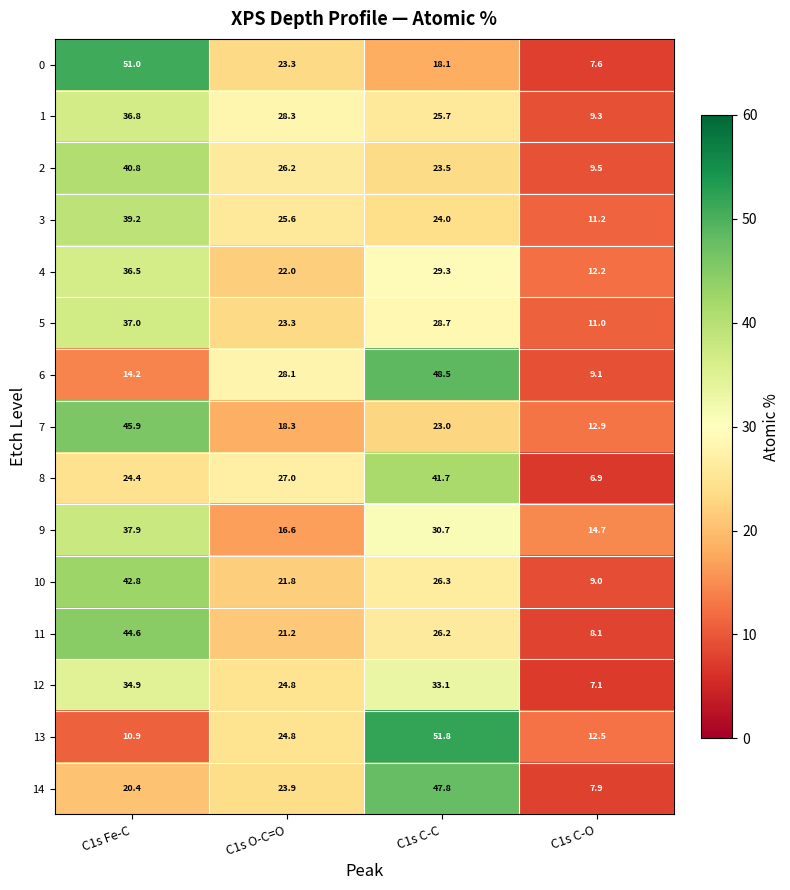

How many series are shown in this chart?

15